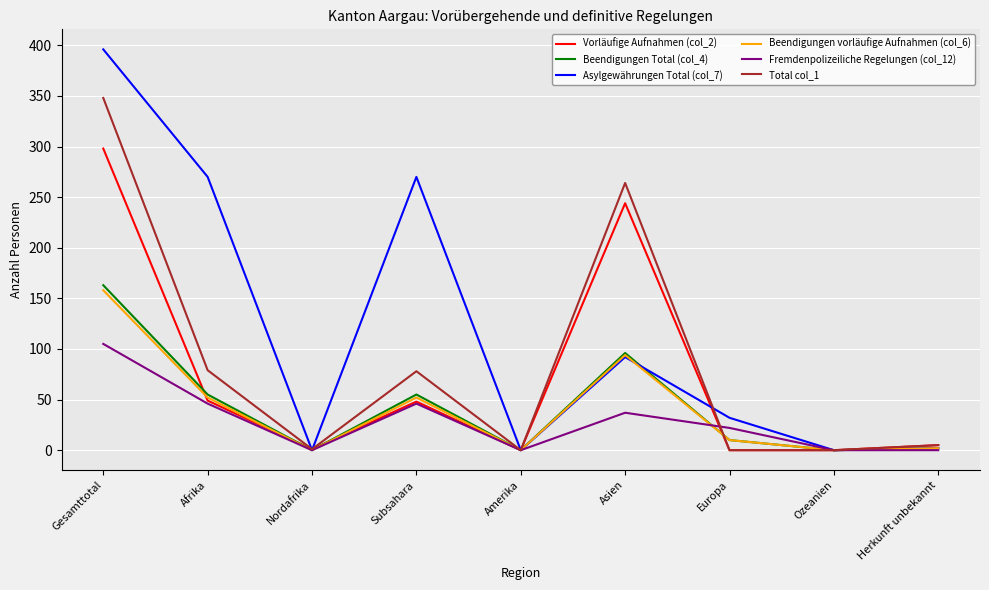

True or false: Total col_1 has a value of 1 at Nordafrika.

True